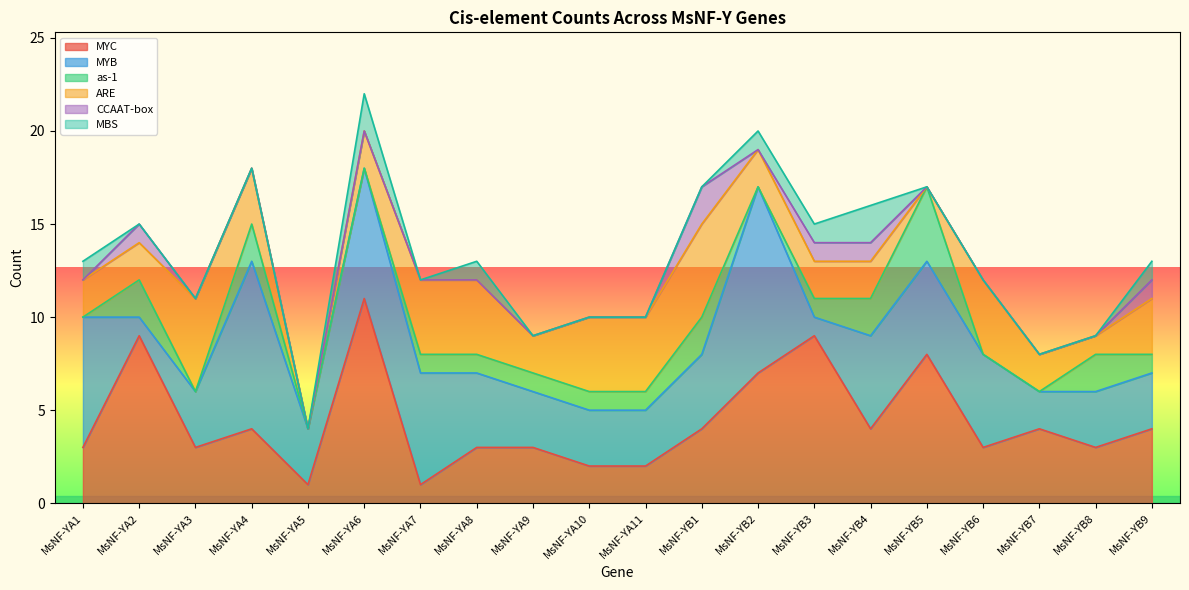

Between which two adjacent categories do MYB and as-1 first intersect?

MsNF-YA1 and MsNF-YA2